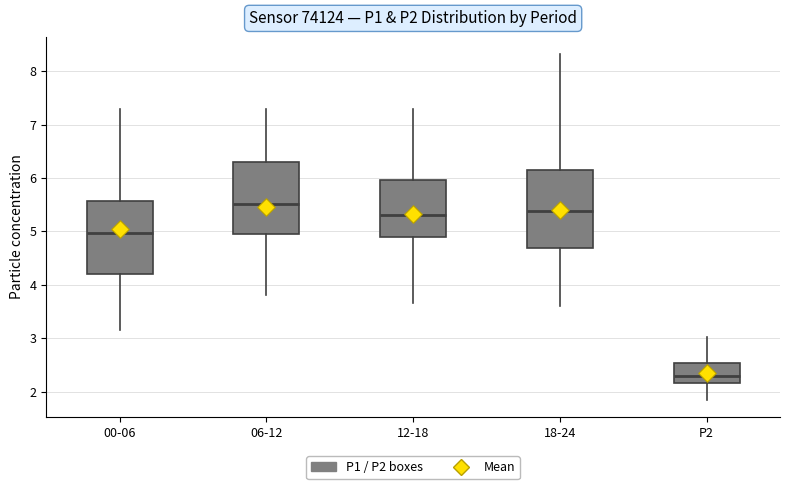

Where does the median line of the box for P2 sit on the y-axis? The values are not printed on the chart, so give them approximately, as read against the axis.

2.3